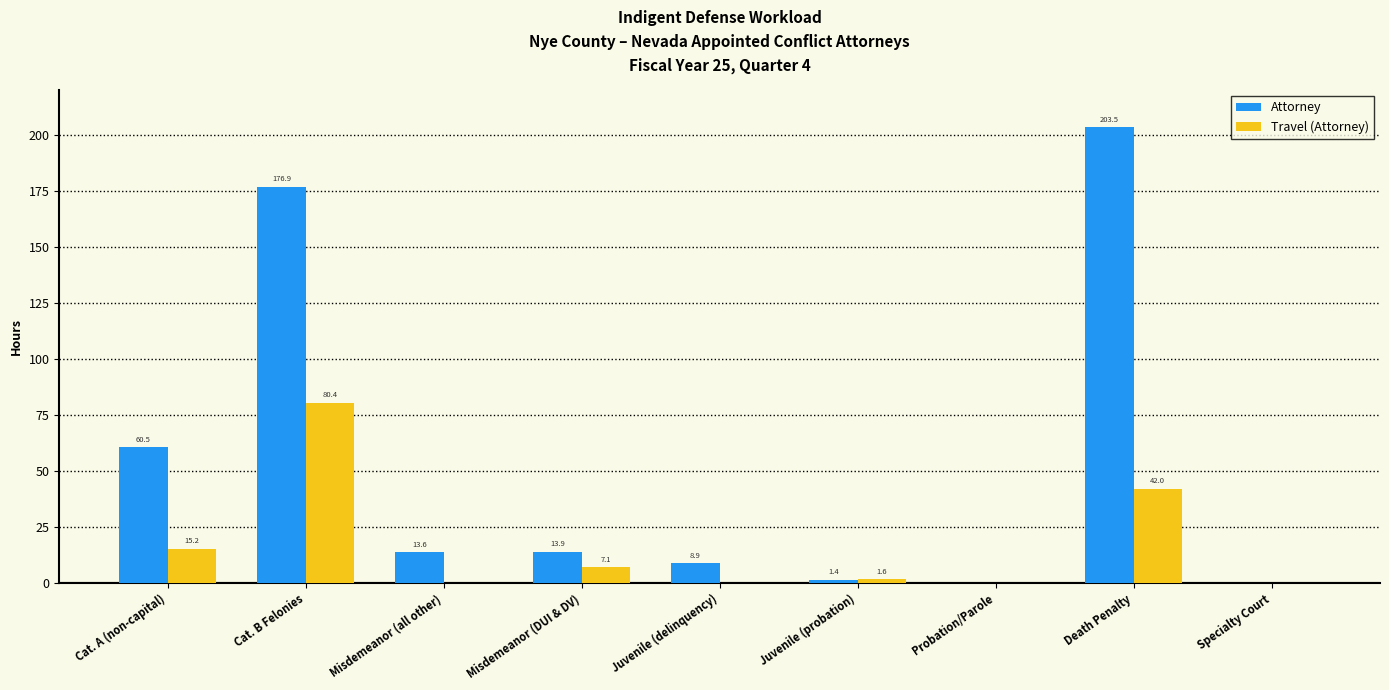

Which series has the largest range (max minus min)?

Attorney